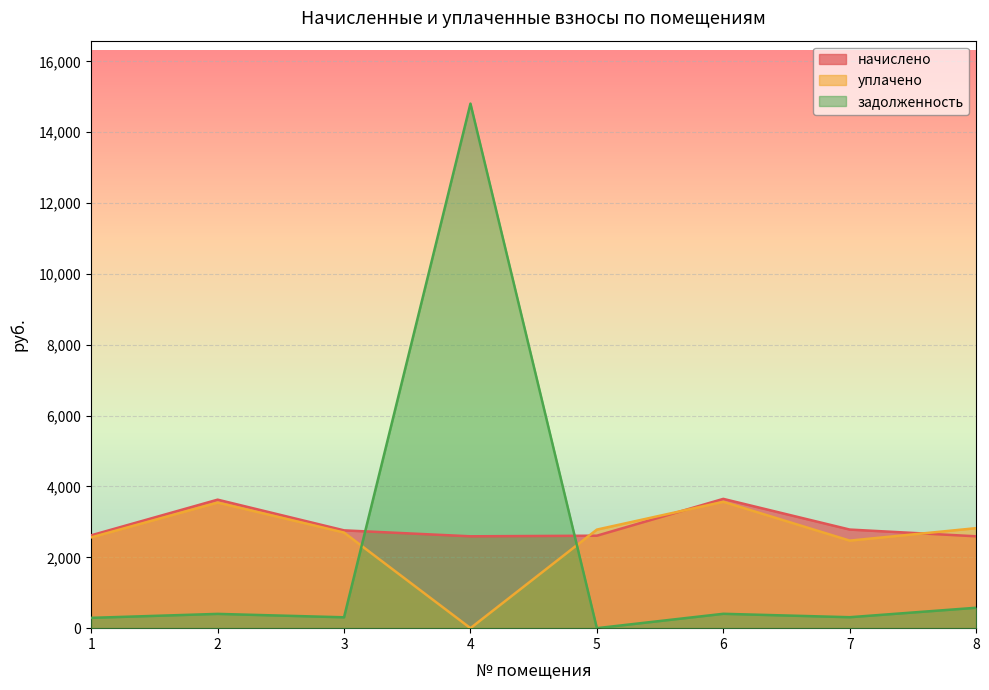

After their last crossing, which series has the higher values: уплачено or начислено?

уплачено